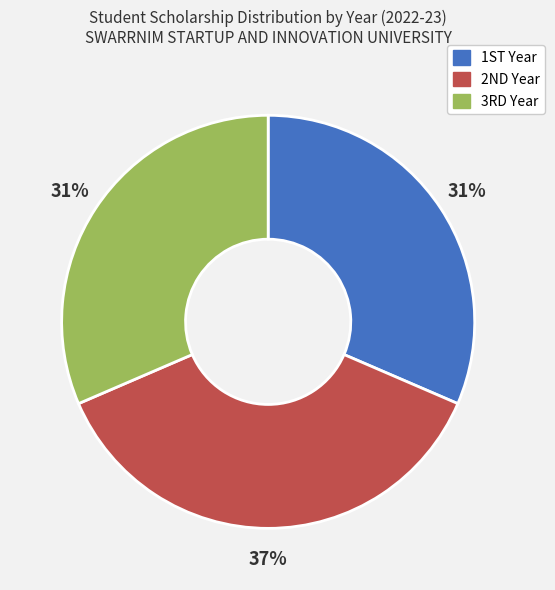

Count the number of slices in the pie.

3